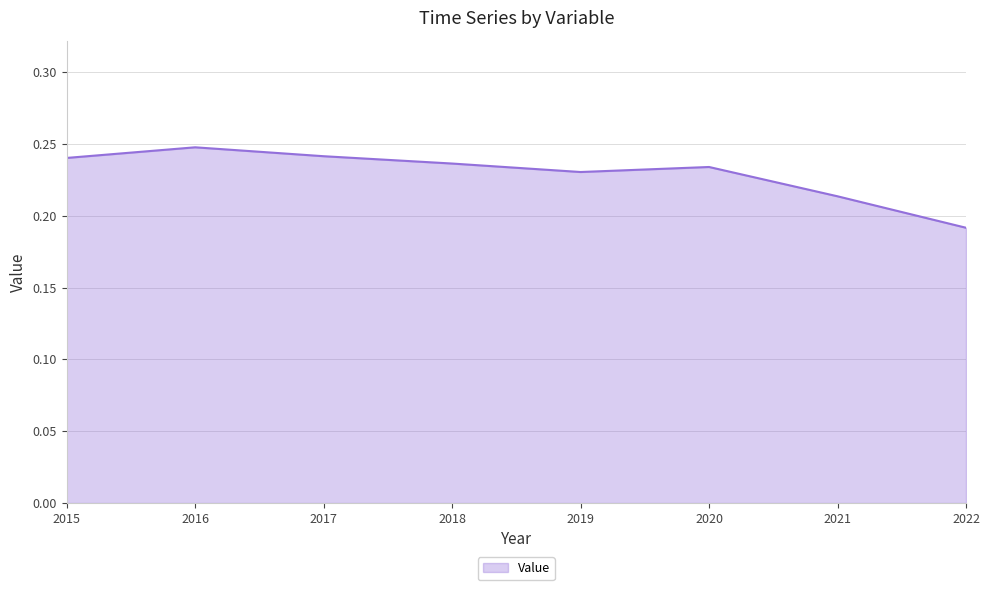

How many interior local peaks (higher than both neighbors) does the data have?

2